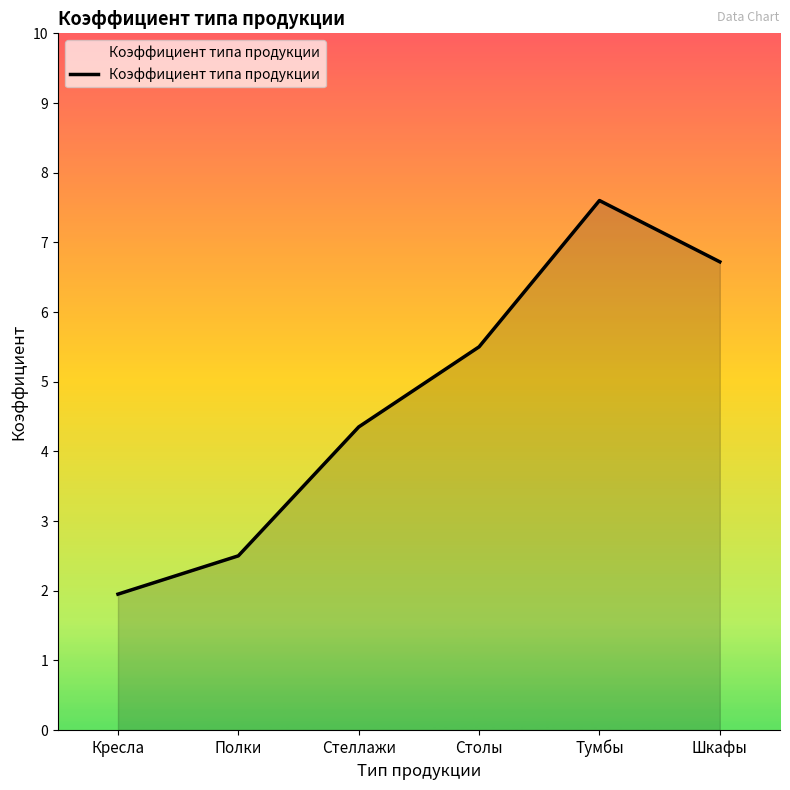

What position from the left is Кресла?

1